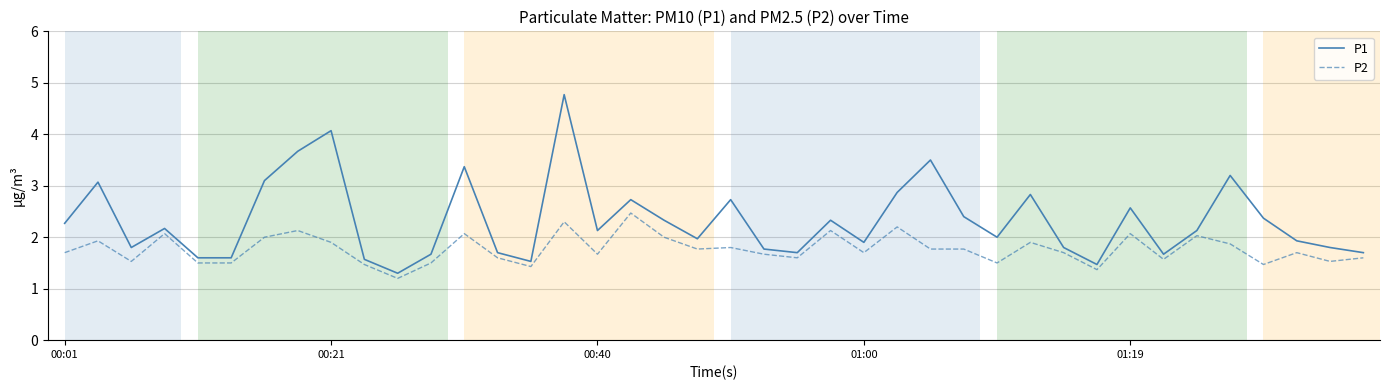

What is the greatest value displayed?

4.8